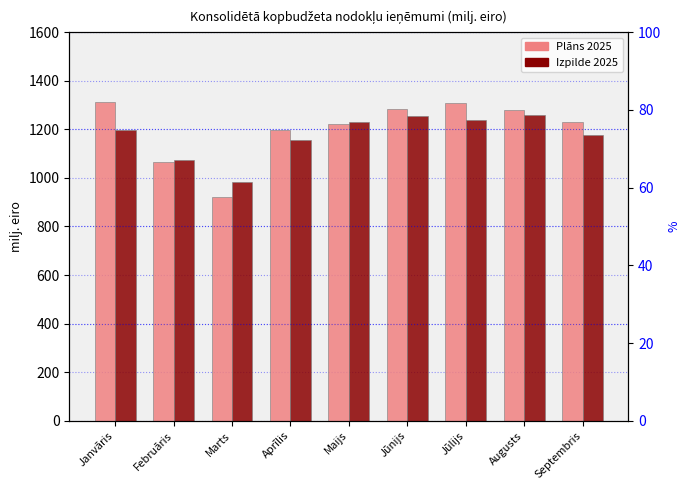

What is the sum of the Plāns 2025 values at Augusts and Aprīlis?

2476.2